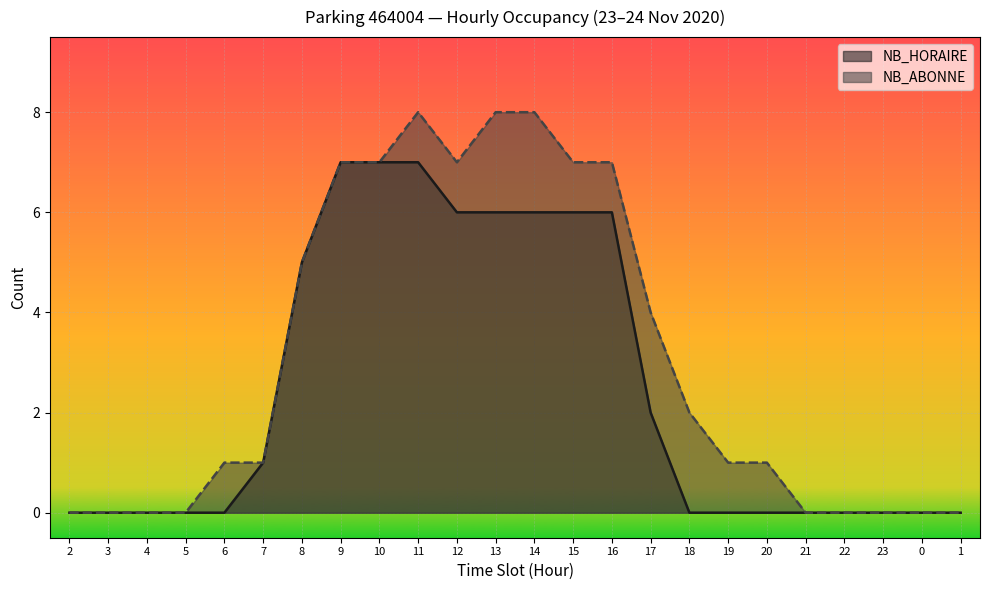

What are all the series names shown in the legend?

NB_HORAIRE, NB_ABONNE